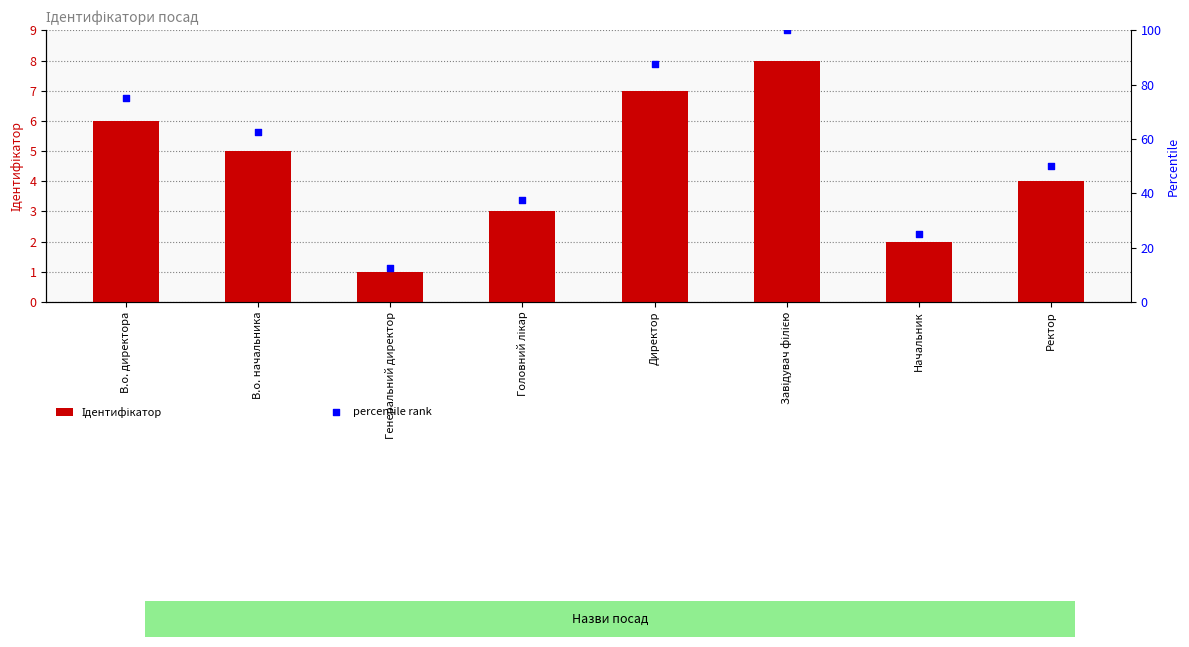

Is the value of percentile rank at Генеральний директор greater than the value of Ідентифікатор at Головний лікар?

Yes